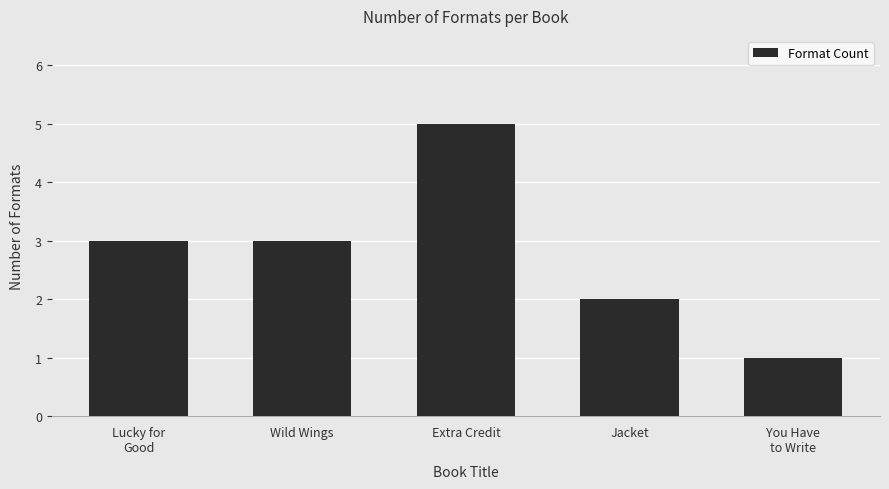

What is the average value?

3